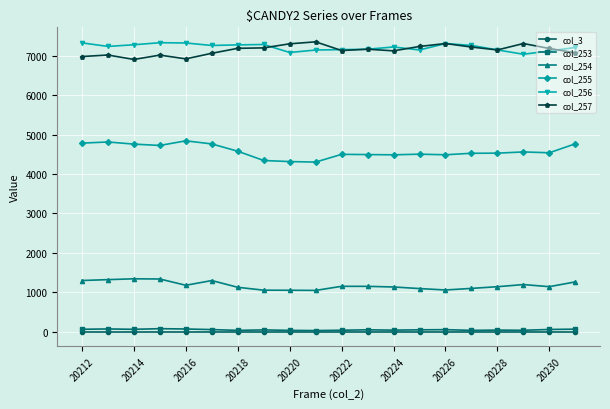

True or false: col_255 and col_3 intersect in this chart.

False